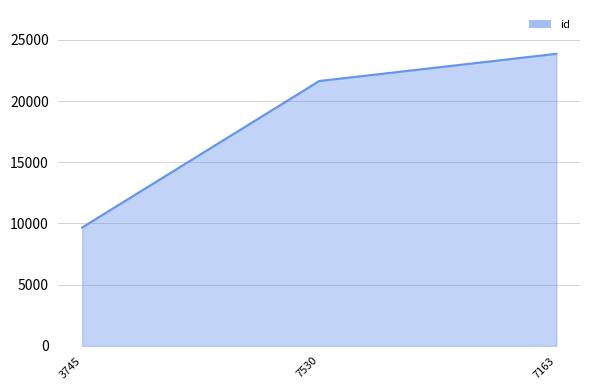

How many lines are shown in the chart?

1